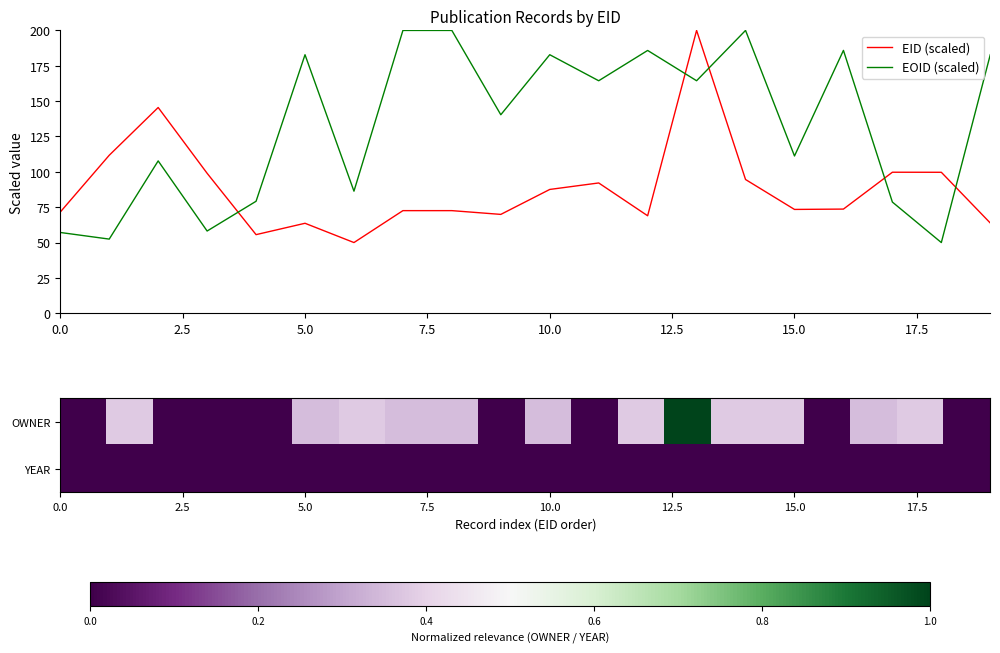

Is it true that EID (scaled) equals 63.6 at 5.0?

True